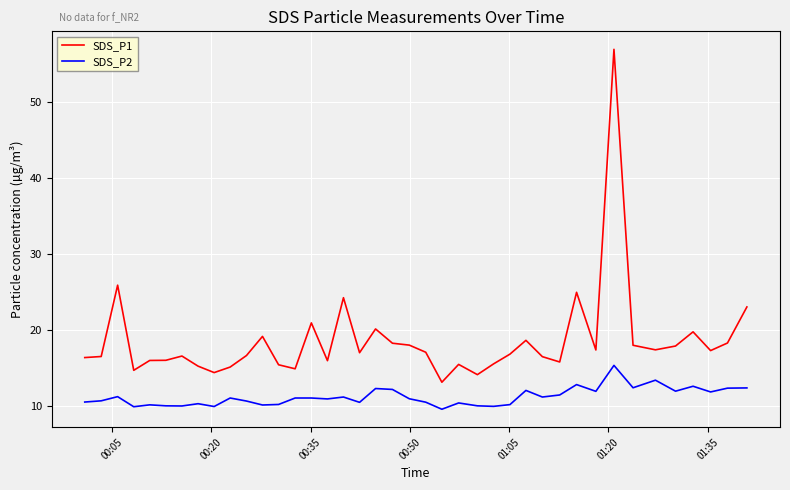

What is the minimum value shown in the chart?

9.6